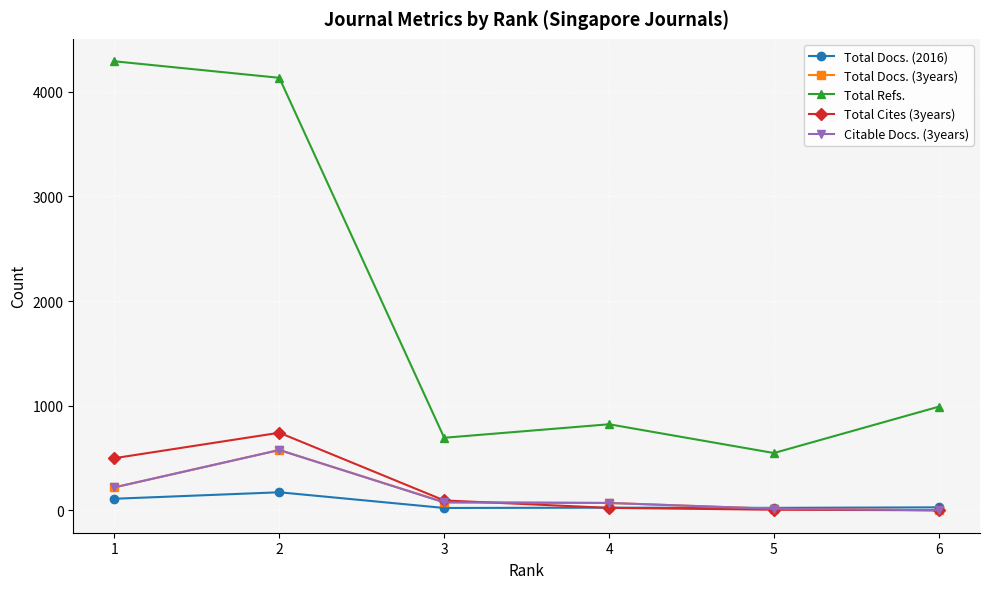

What is the value of the Total Docs. (2016) point at the 4th from the left?

25